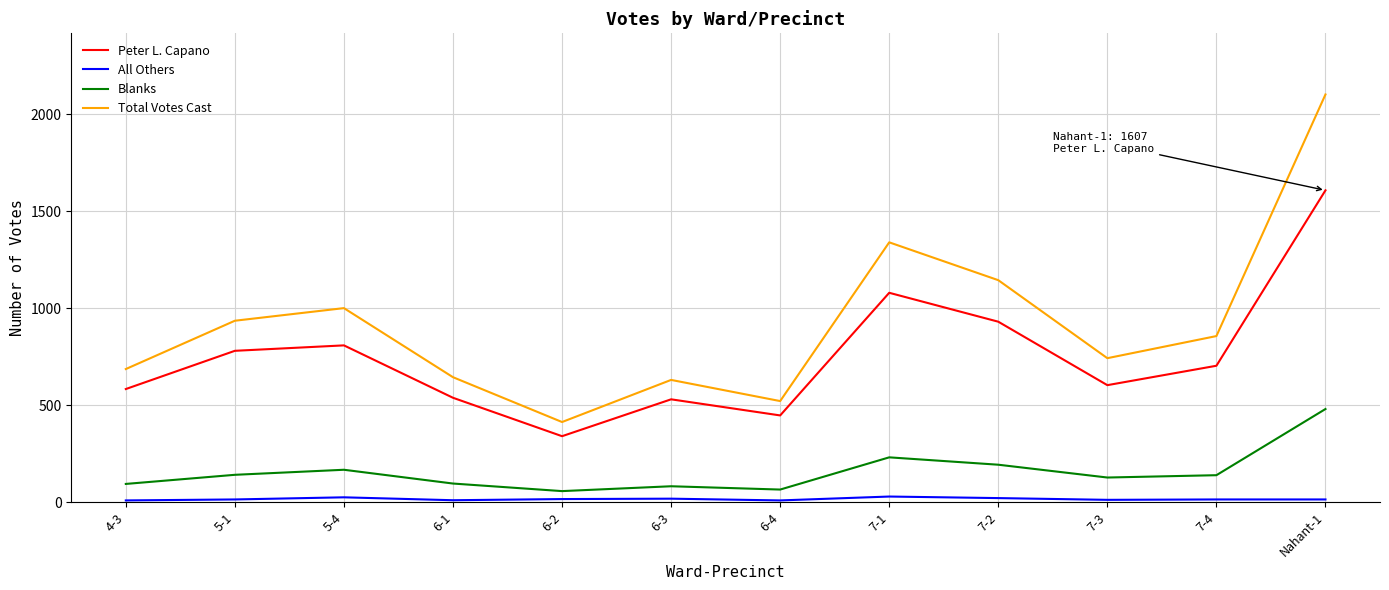

The value of Peter L. Capano at 5-1 is 1062. True or false?

False